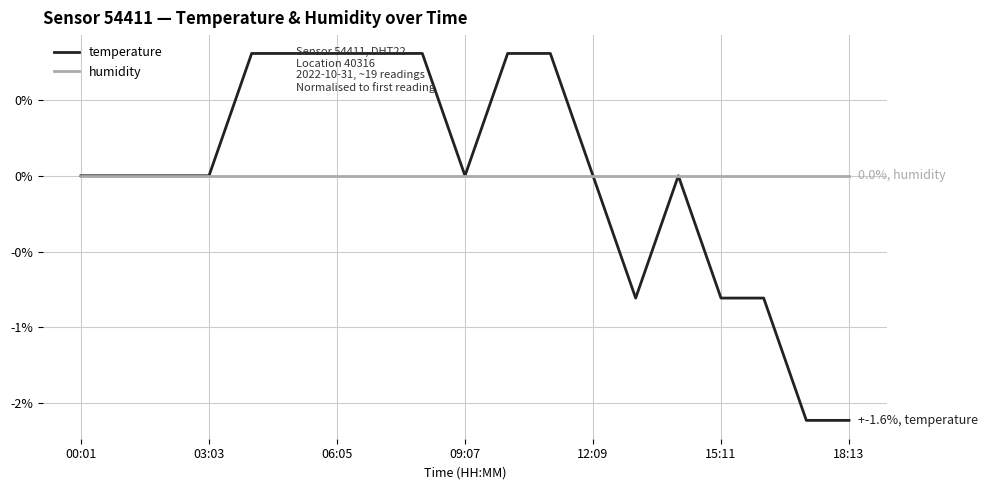

At which label is humidity closest to 0?

00:01